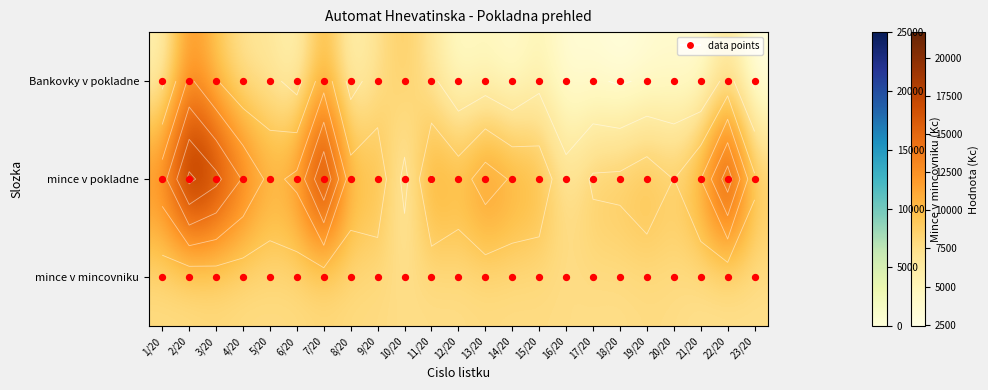

Rank the series at 9/20 from lowest to highest value.

Bankovky v pokladne, mince v mincovniku, mince v pokladne